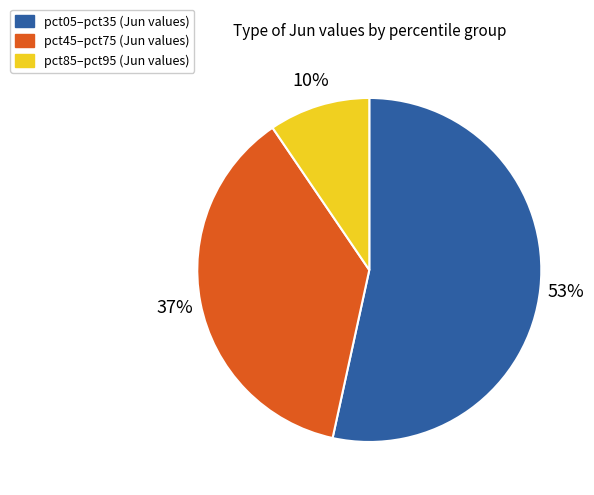

To the nearest percent, what is the average slice percentage?

33%